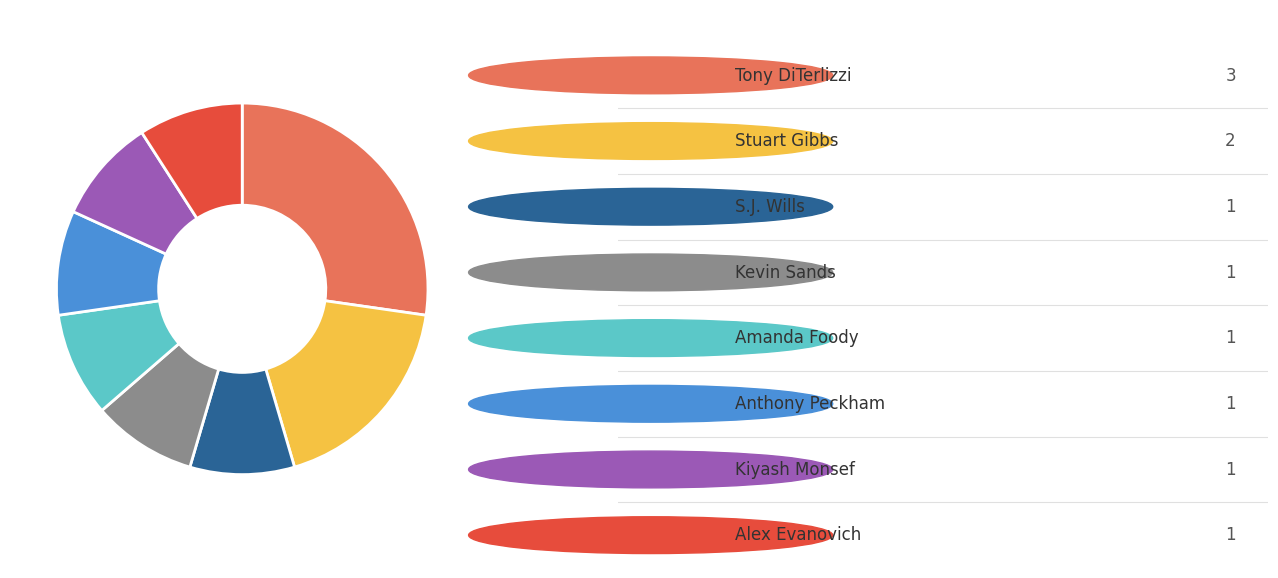

Is there any slice that represents more than half of the pie?

No